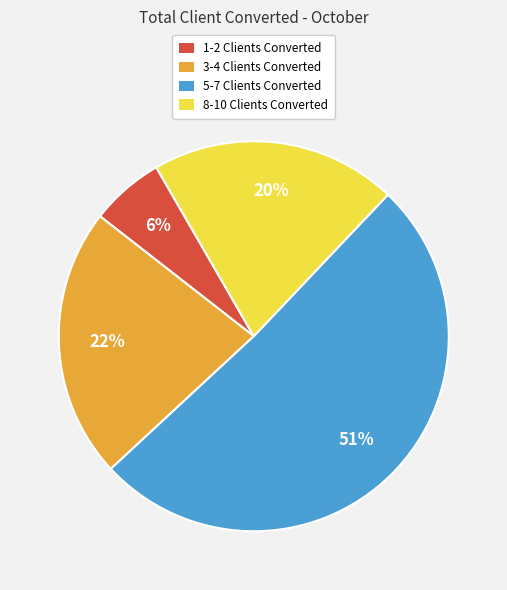

Combined, do 3-4 Clients Converted and 1-2 Clients Converted account for over 50%?

No